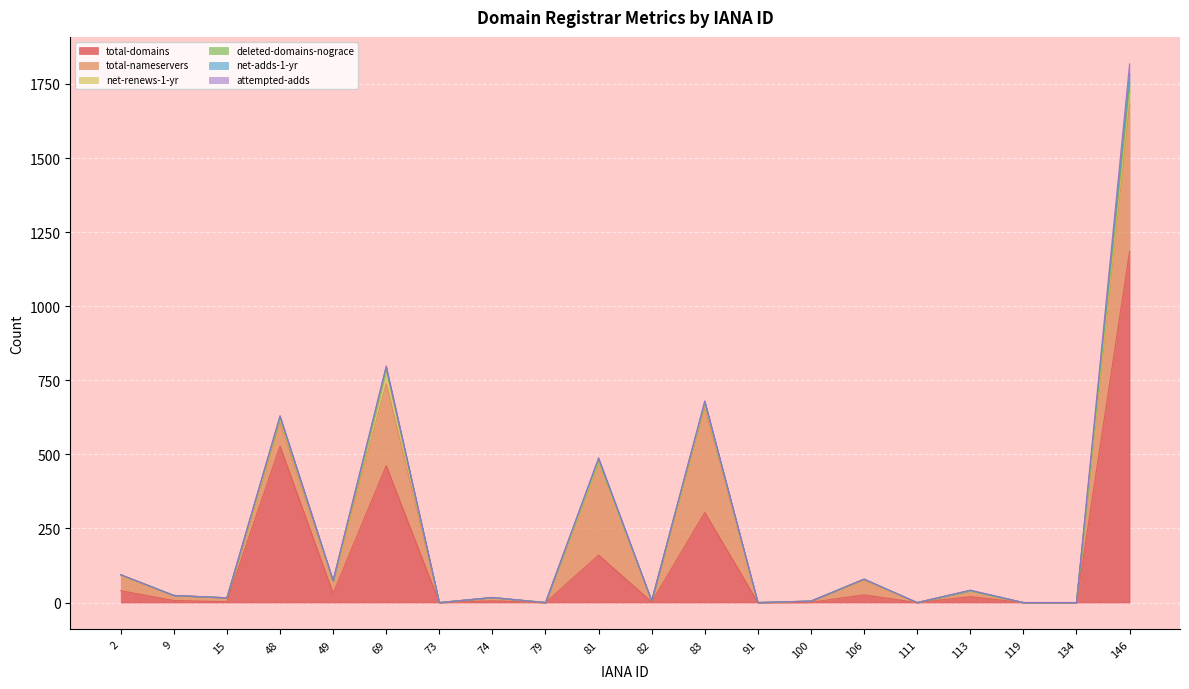

At which category is the sum across all series the highest?

146